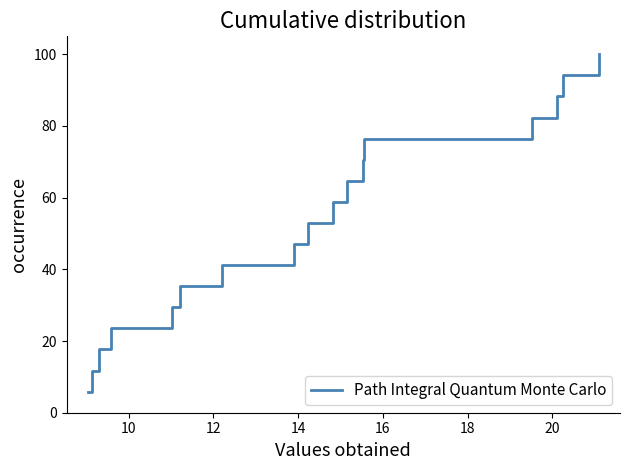

What is the smallest value displayed?

5.9